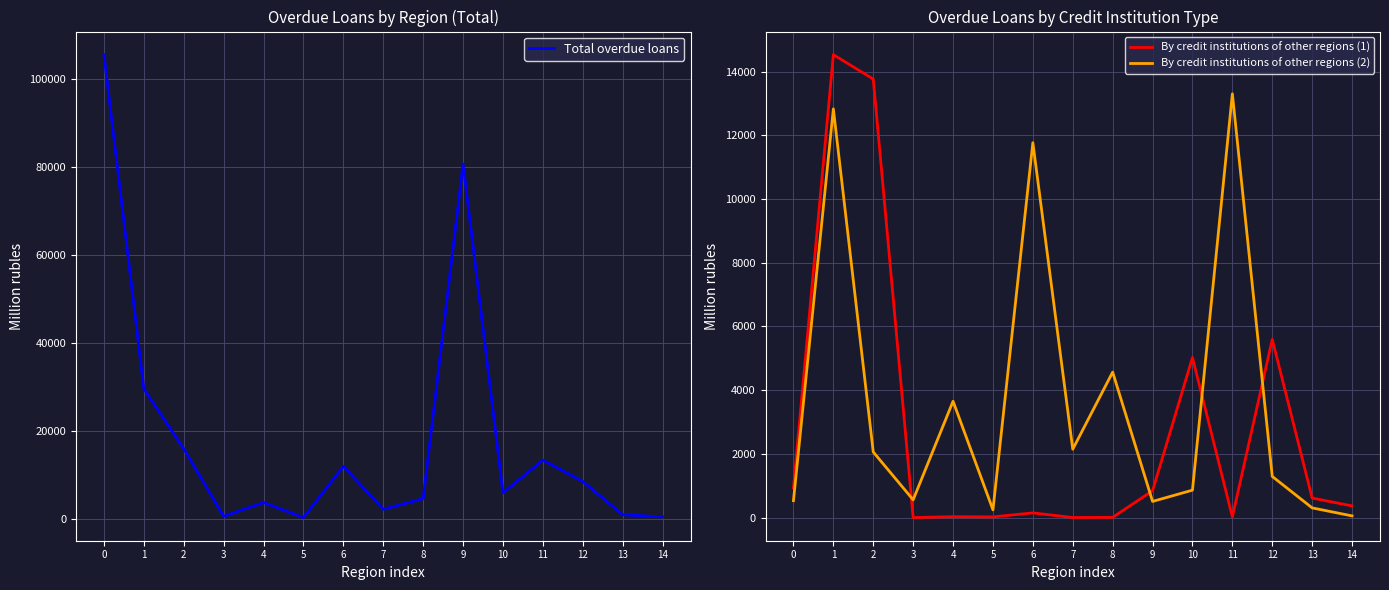

True or false: Total overdue loans has more than 0 interior local peaks.

True